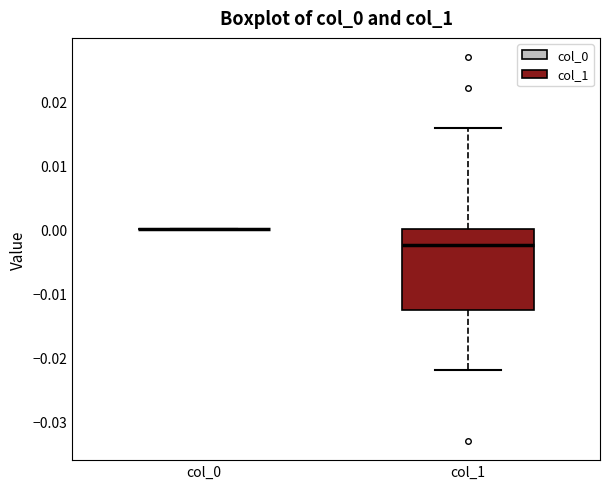

Reading left to right, read every box against the y-axis: the position of its median line, the range the box covers, and the ends of its whiskers. The values are not printed on the chart, so give them approximately, as read against the axis.

col_0: box collapsed to a line at 0.000, whiskers 0.000 to 0.000
col_1: median -0.002, box -0.013 to 0.000, whiskers -0.022 to 0.016